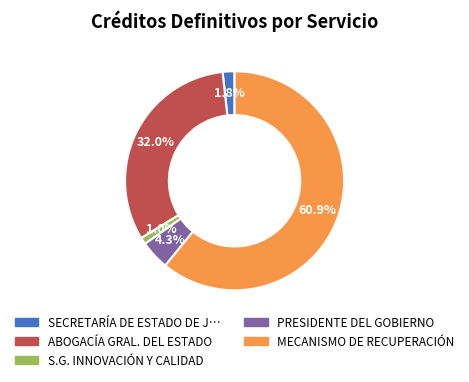

Does any single category account for the majority?

Yes